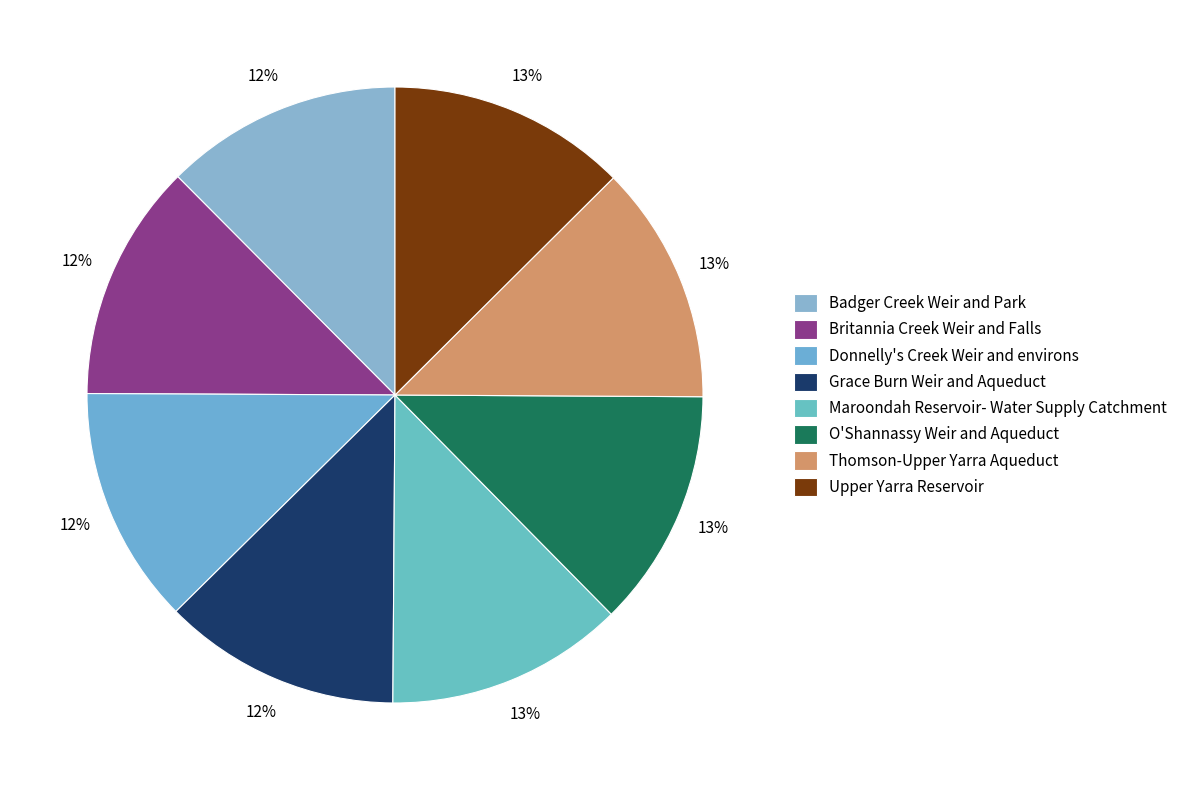

Is there any slice that represents more than half of the pie?

No